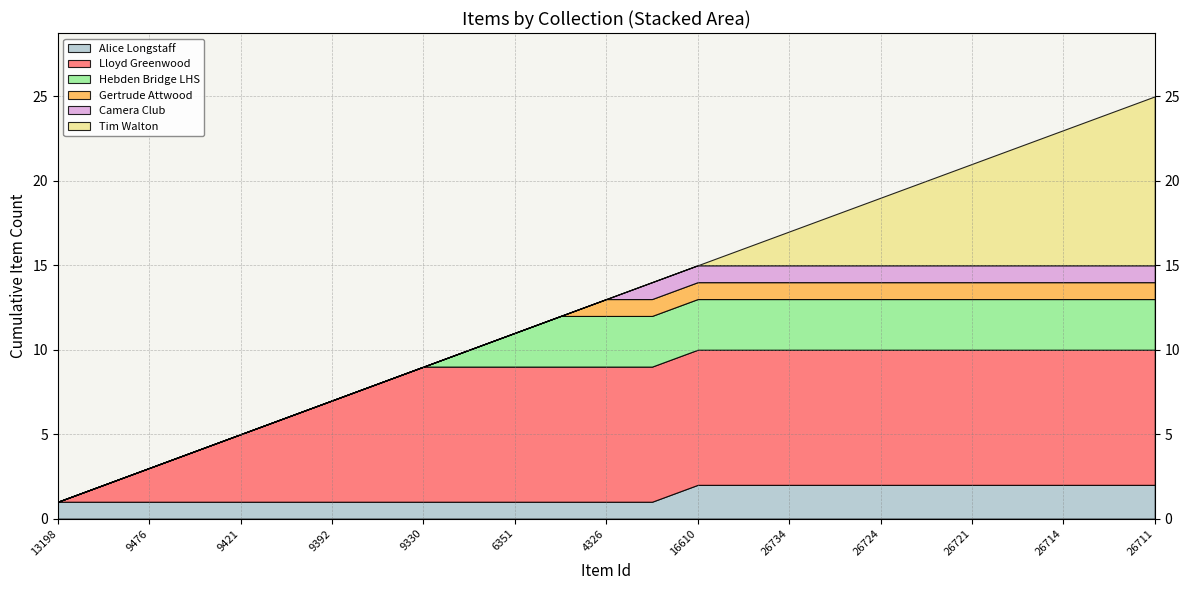

What are all the series names shown in the legend?

Alice Longstaff, Lloyd Greenwood, Hebden Bridge LHS, Gertrude Attwood, Camera Club, Tim Walton